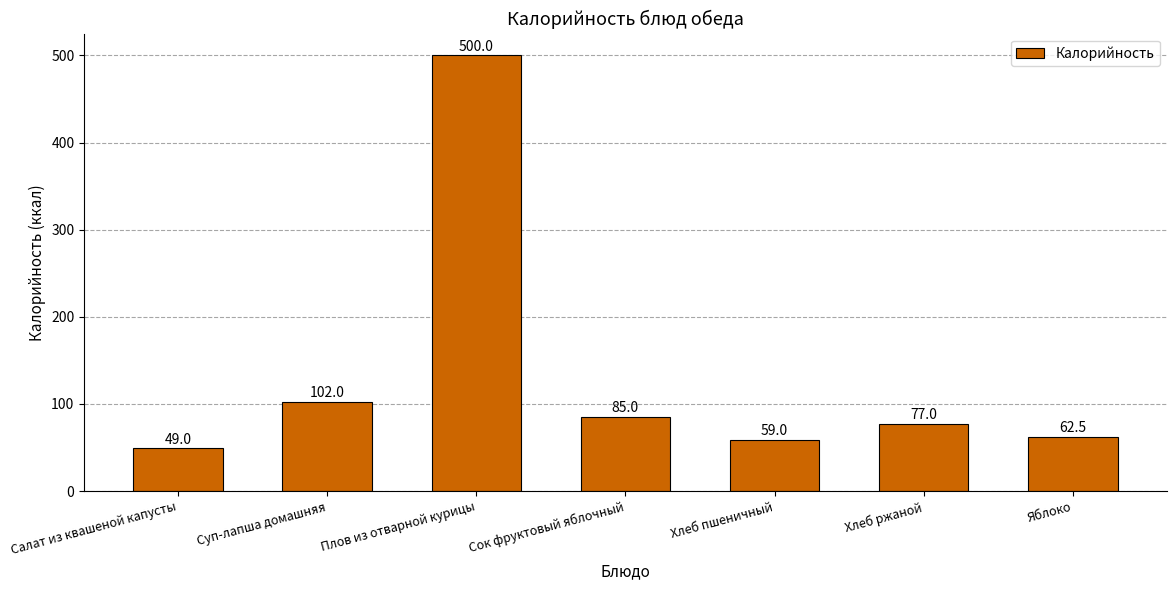

What is the label of the 4th bar from the right?

Сок фруктовый яблочный